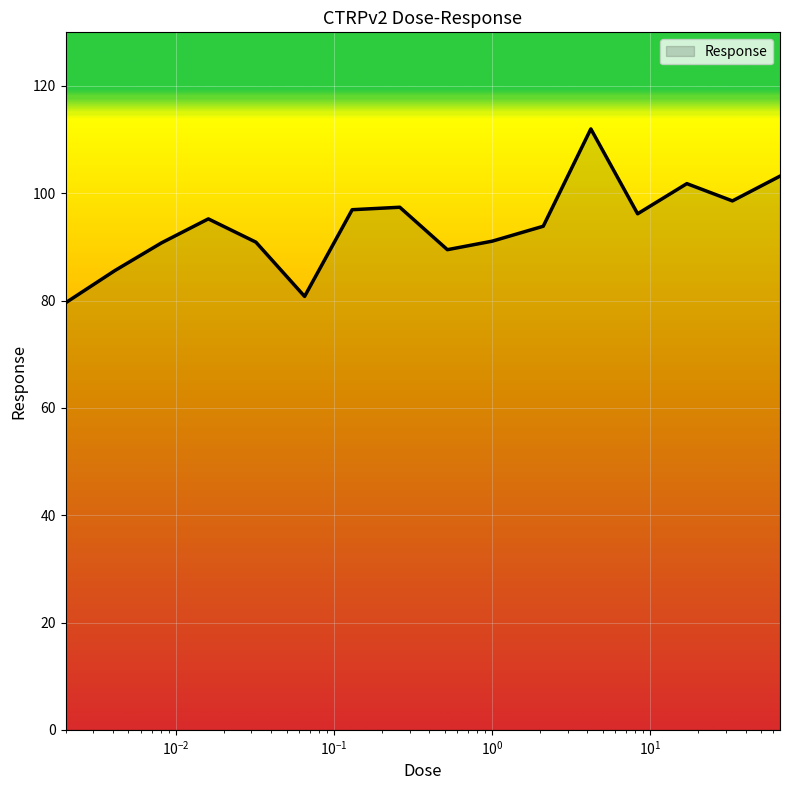

What is the difference between the maximum and minimum values?

32.4